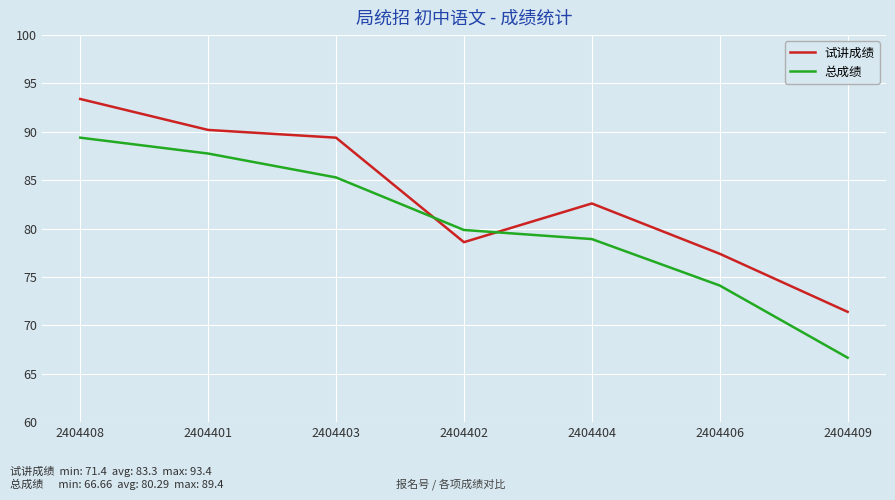

Which series changed the most between 2404404 and 2404406?

试讲成绩